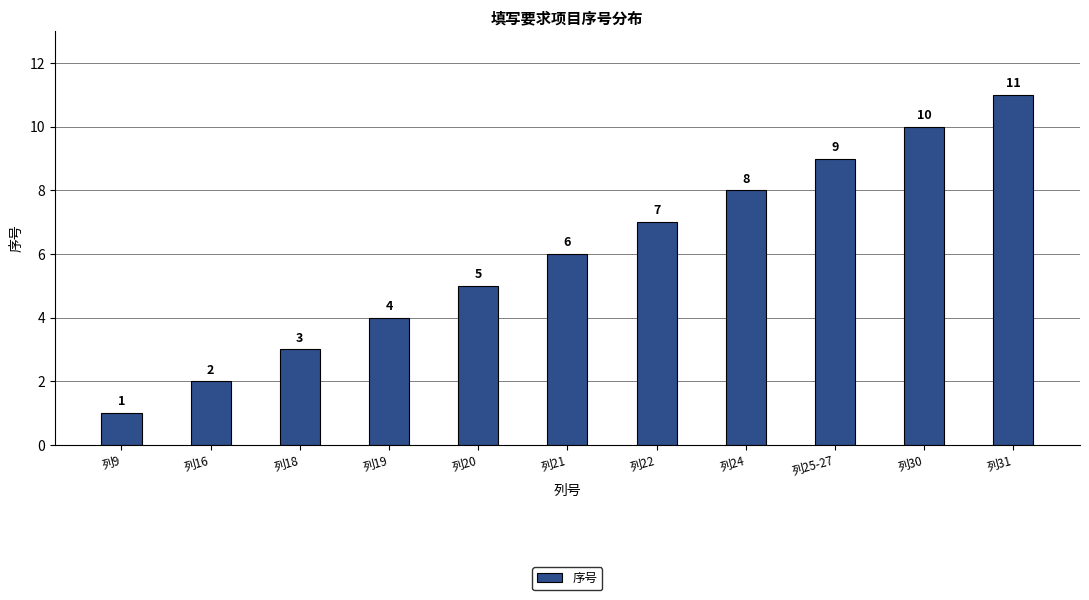

What is the sum of all values?

66